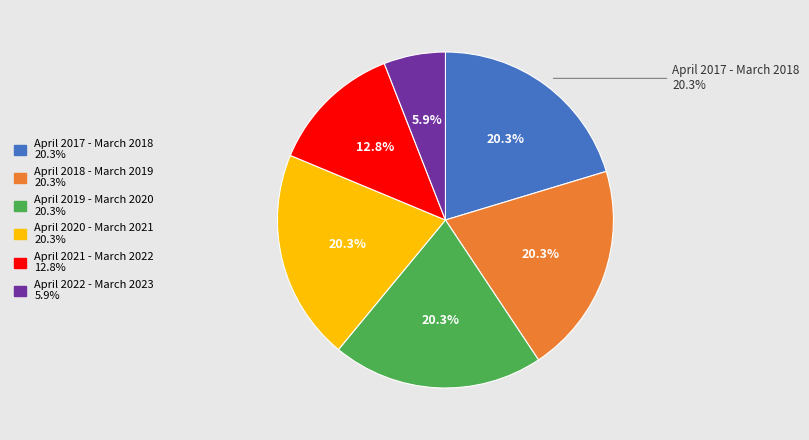

Does any single category account for the majority?

No